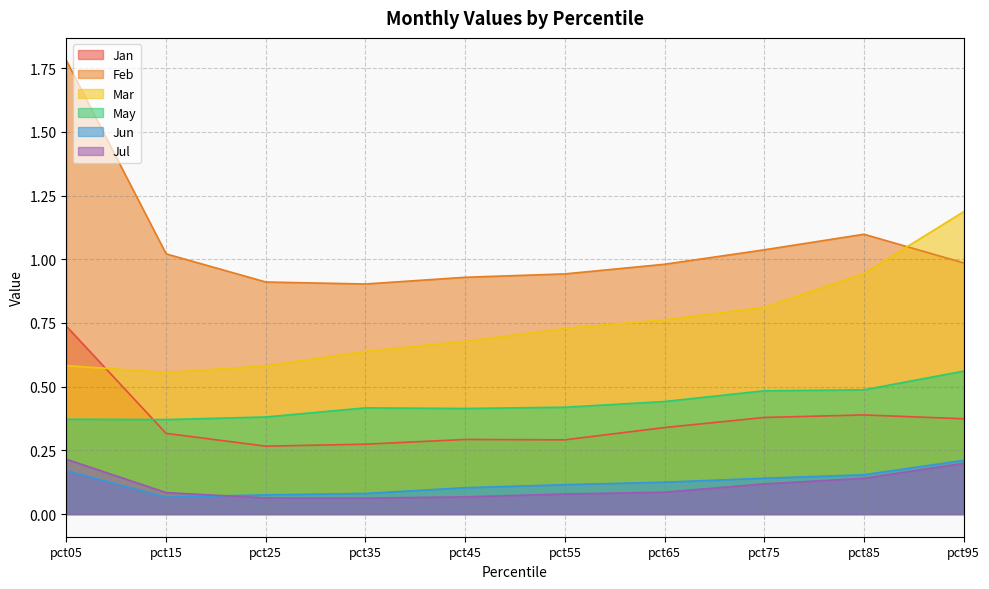

Reading right to left, what are all the values shown in this chart?

Jan: 0.4	0.4	0.4	0.3	0.3	0.3	0.3	0.3	0.3	0.7
Feb: 1.0	1.1	1.0	1.0	0.9	0.9	0.9	0.9	1.0	1.8
Mar: 1.2	0.9	0.8	0.8	0.7	0.7	0.6	0.6	0.6	0.6
May: 0.6	0.5	0.5	0.4	0.4	0.4	0.4	0.4	0.4	0.4
Jun: 0.2	0.2	0.1	0.1	0.1	0.1	0.1	0.1	0.1	0.2
Jul: 0.2	0.1	0.1	0.1	0.1	0.1	0.1	0.1	0.1	0.2